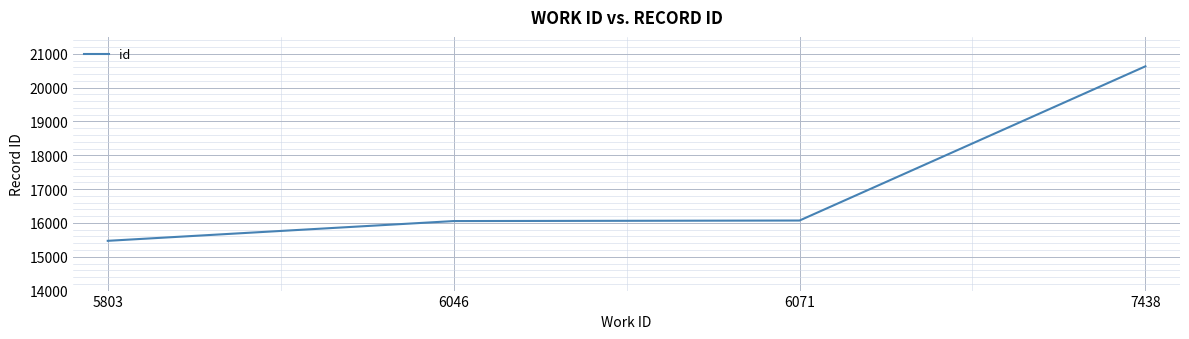

Which category has the lowest value across all series?

5803